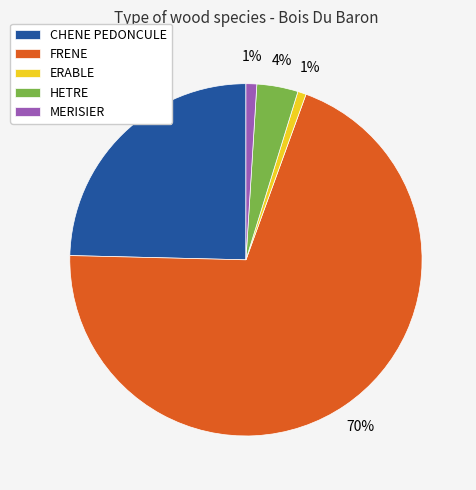

Count the number of slices in the pie.

5